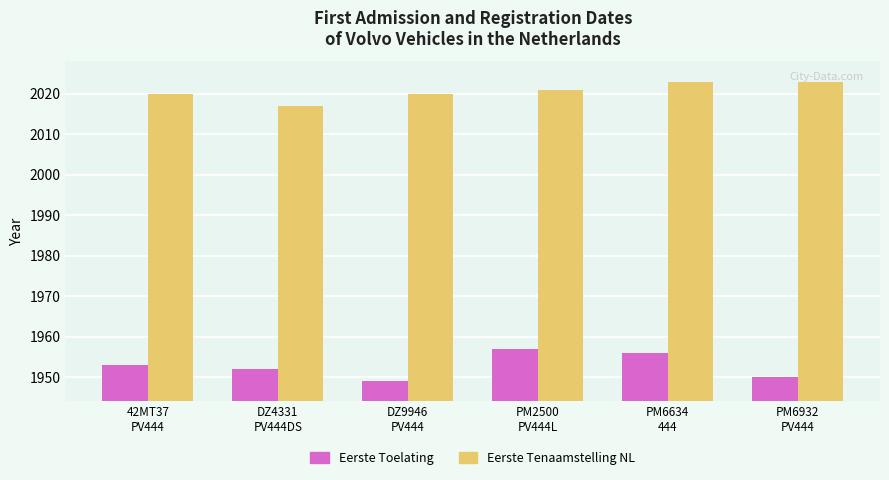

What is the average value of the Eerste Tenaamstelling NL series?

2021